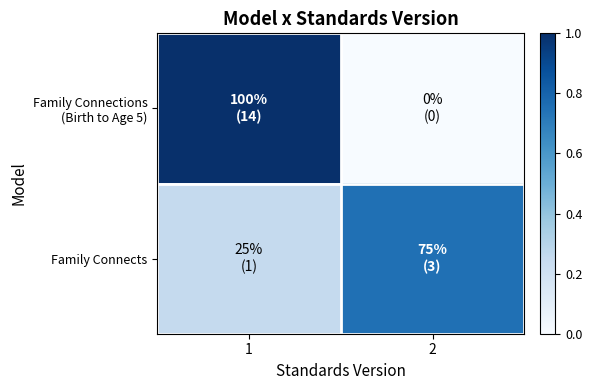

Between 1 and 2, which is larger?

1